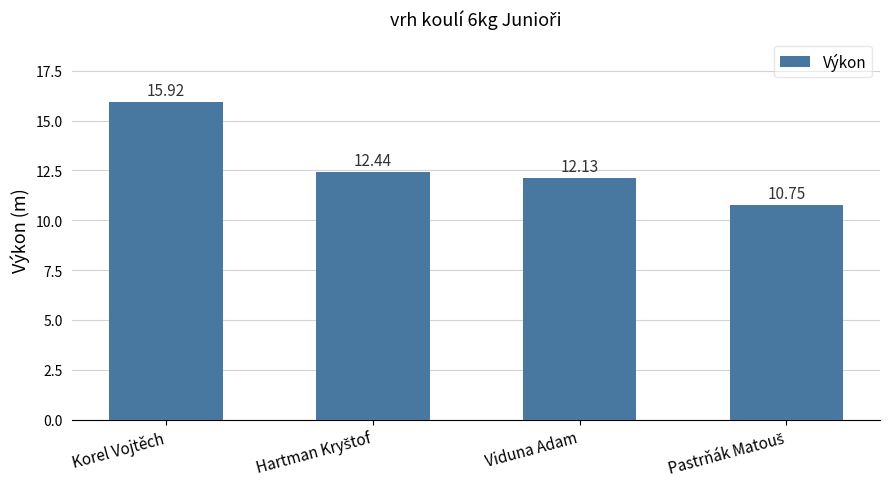

Which label corresponds to the largest value in the chart?

Korel Vojtěch